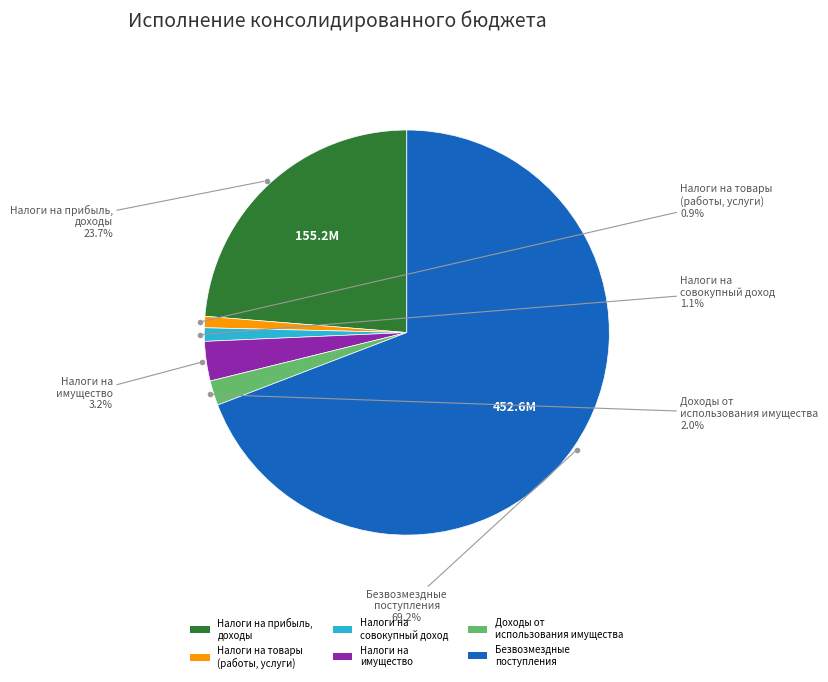

Rank the categories by value from highest to lowest.

БЕЗВОЗМЕЗДНЫЕ ПОСТУПЛЕНИЯ, НАЛОГИ НА ПРИБЫЛЬ, ДОХОДЫ, НАЛОГИ НА ИМУЩЕСТВО, ДОХОДЫ ОТ ИСПОЛЬЗОВАНИЯ ИМУЩЕСТВА, НАЛОГИ НА СОВОКУПНЫЙ ДОХОД, НАЛОГИ НА ТОВАРЫ (РАБОТЫ, УСЛУГИ)